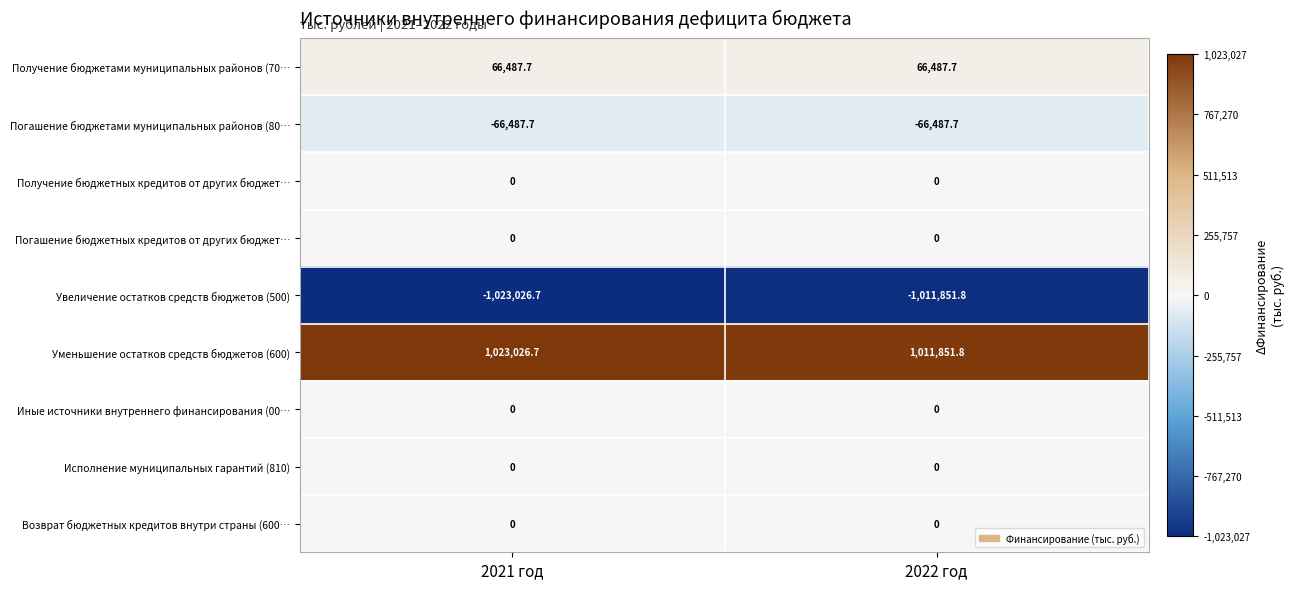

What is the spread (max minus min) of values at 2021 год?

2046053.4